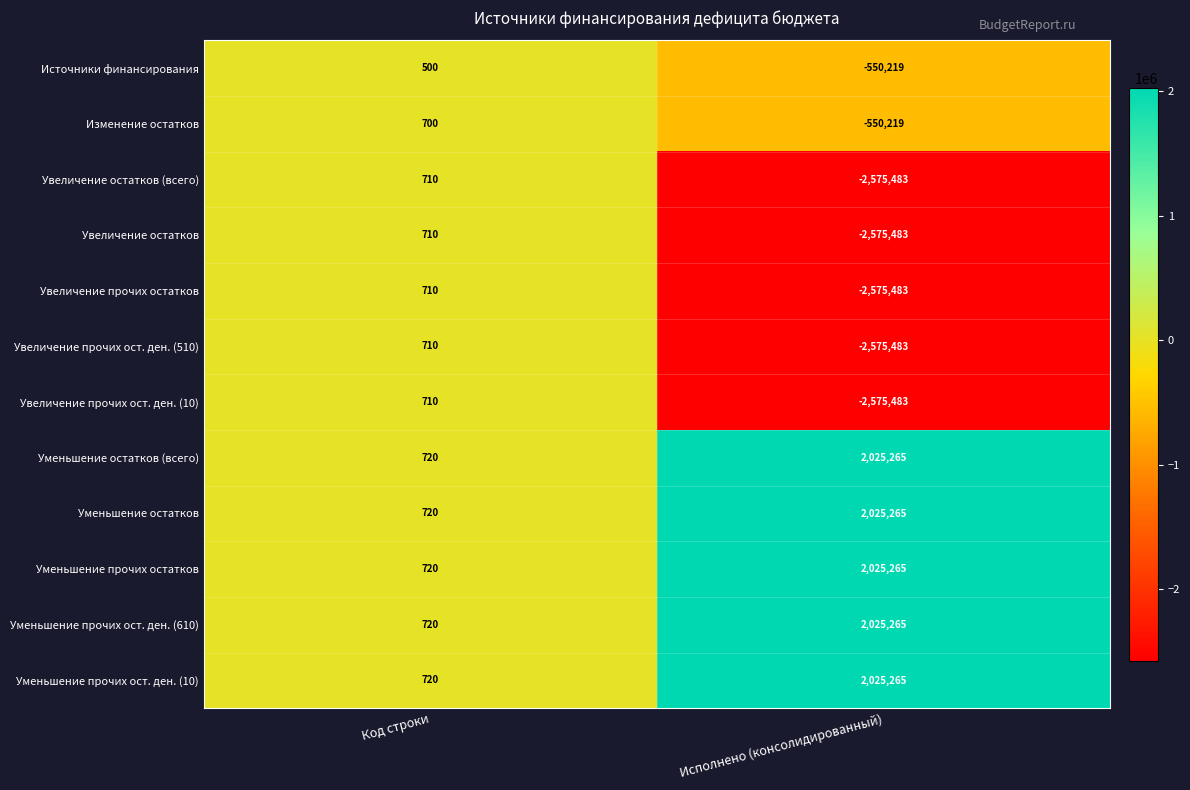

Reading left to right, transcribe all the data shown in this chart.

Источники финансирования: Код строки=500	Исполнено (консолидированный)=-550219
Изменение остатков: Код строки=700	Исполнено (консолидированный)=-550219
Увеличение остатков (всего): Код строки=710	Исполнено (консолидированный)=-2575483
Увеличение остатков: Код строки=710	Исполнено (консолидированный)=-2575483
Увеличение прочих остатков: Код строки=710	Исполнено (консолидированный)=-2575483
Увеличение прочих ост. ден. (510): Код строки=710	Исполнено (консолидированный)=-2575483
Увеличение прочих ост. ден. (10): Код строки=710	Исполнено (консолидированный)=-2575483
Уменьшение остатков (всего): Код строки=720	Исполнено (консолидированный)=2025265
Уменьшение остатков: Код строки=720	Исполнено (консолидированный)=2025265
Уменьшение прочих остатков: Код строки=720	Исполнено (консолидированный)=2025265
Уменьшение прочих ост. ден. (610): Код строки=720	Исполнено (консолидированный)=2025265
Уменьшение прочих ост. ден. (10): Код строки=720	Исполнено (консолидированный)=2025265